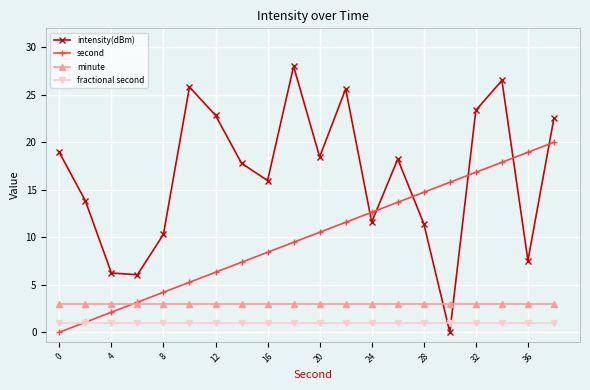

What is the maximum value shown in the chart?

28.0